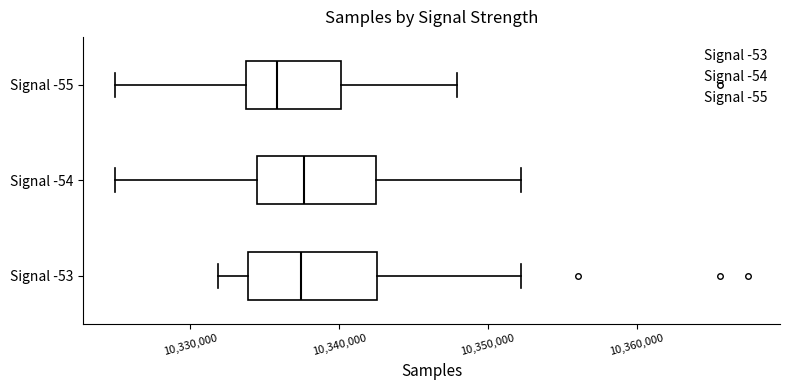

Where does the left whisker of the box for Signal -55 end on the x-axis? The values are not printed on the chart, so give them approximately, as read against the axis.

10325000